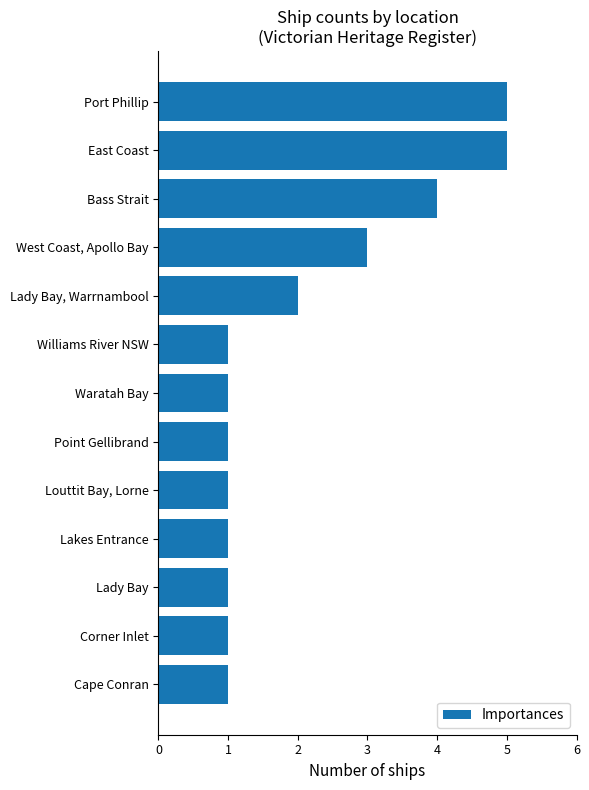

What is the difference between the maximum and minimum values?

4